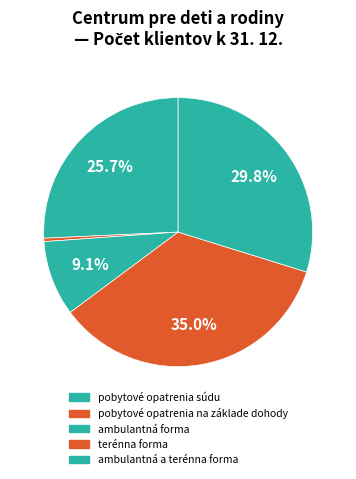

What percentage is NOT represented by pobytové opatrenia súdu?

74.3%